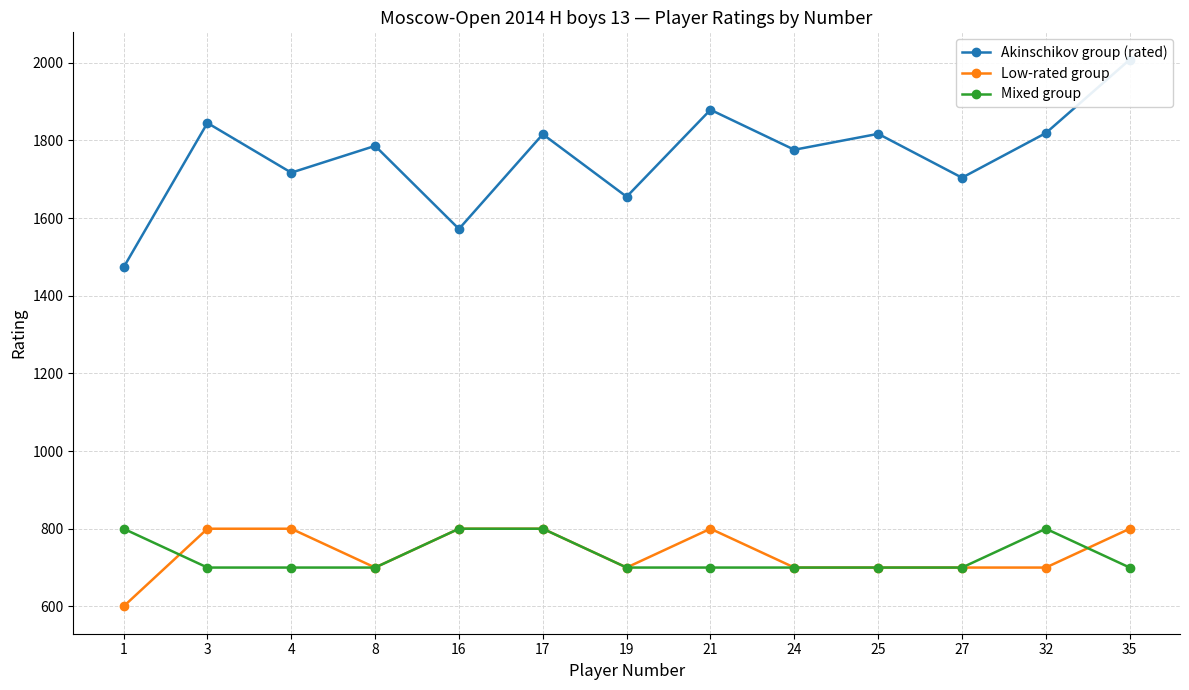

What is the value of the Low-rated group point at the 10th from the left?

700